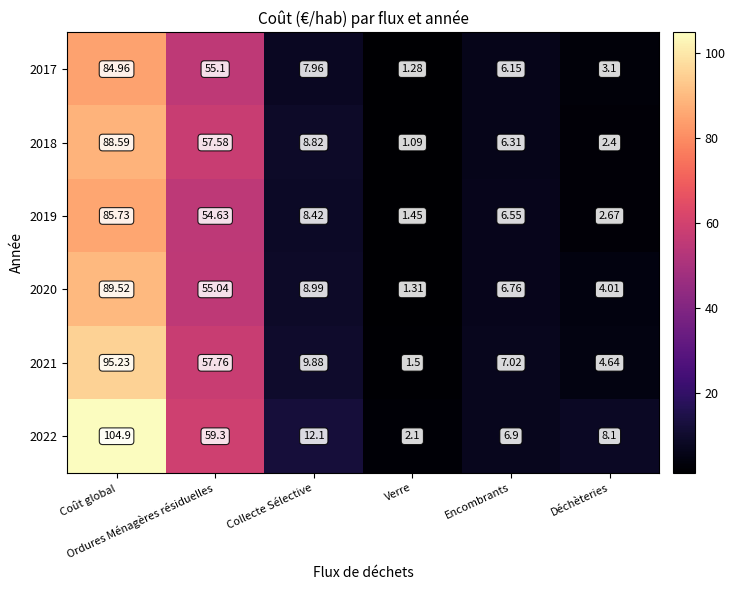

Reading left to right, transcribe all the data shown in this chart.

2017: Coût global=85.0	Ordures Ménagères résiduelles=55.1	Collecte Sélective=8.0	Verre=1.3	Encombrants=6.2	Déchèteries=3.1
2018: Coût global=88.6	Ordures Ménagères résiduelles=57.6	Collecte Sélective=8.8	Verre=1.1	Encombrants=6.3	Déchèteries=2.4
2019: Coût global=85.7	Ordures Ménagères résiduelles=54.6	Collecte Sélective=8.4	Verre=1.4	Encombrants=6.5	Déchèteries=2.7
2020: Coût global=89.5	Ordures Ménagères résiduelles=55.0	Collecte Sélective=9.0	Verre=1.3	Encombrants=6.8	Déchèteries=4.0
2021: Coût global=95.2	Ordures Ménagères résiduelles=57.8	Collecte Sélective=9.9	Verre=1.5	Encombrants=7.0	Déchèteries=4.6
2022: Coût global=104.9	Ordures Ménagères résiduelles=59.3	Collecte Sélective=12.1	Verre=2.1	Encombrants=6.9	Déchèteries=8.1